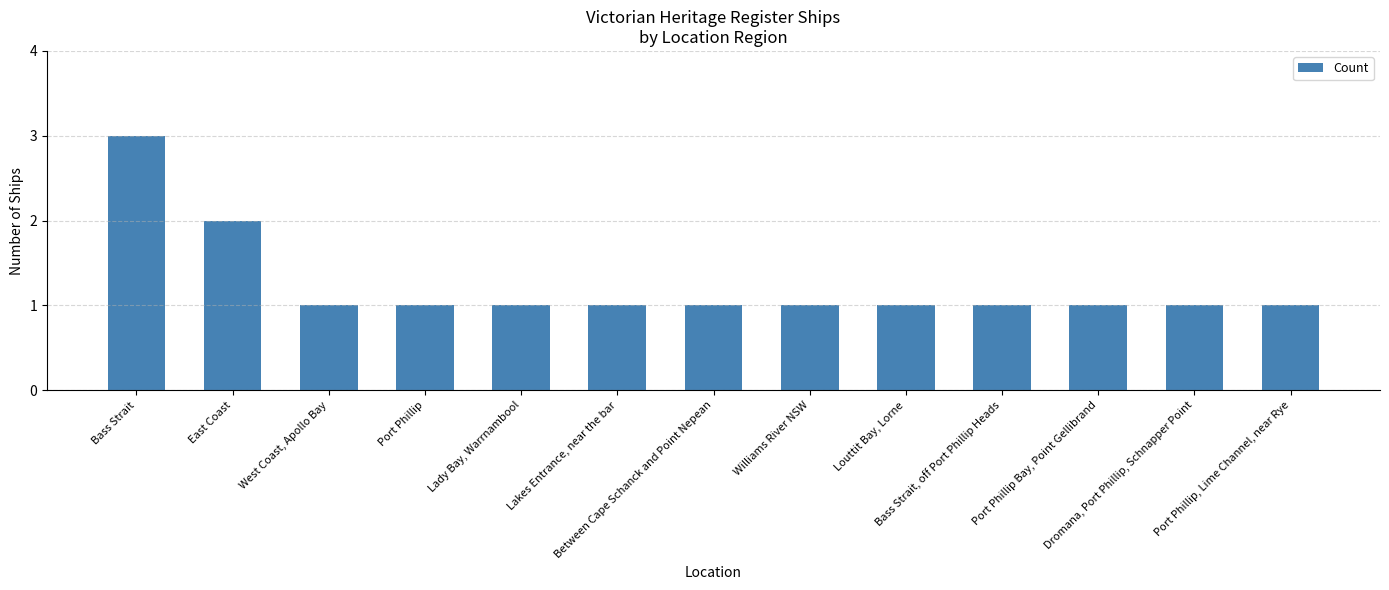

Reading right to left, what are all the values shown in this chart?

1	1	1	1	1	1	1	1	1	1	1	2	3